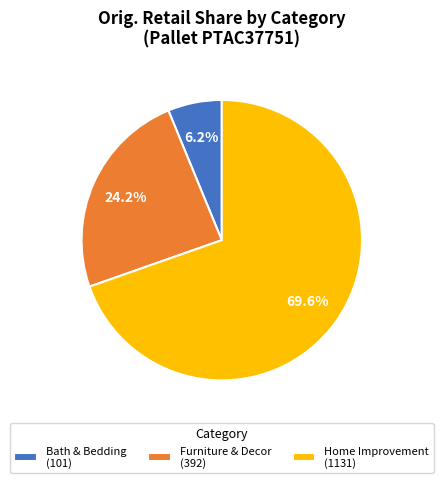

Which category has the biggest portion of the pie?

Home Improvement (1131)